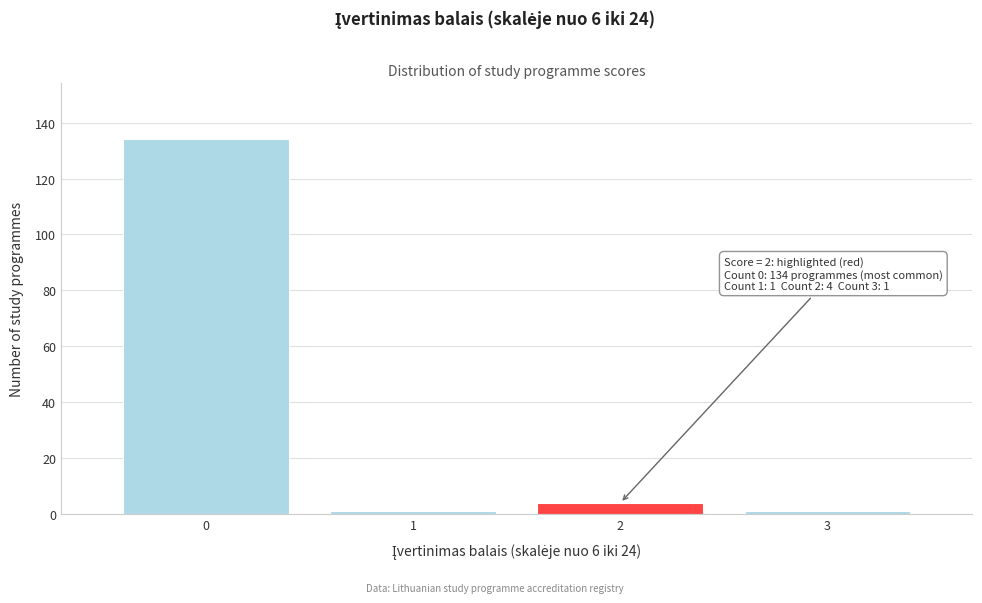

Reading right to left, what are all the values shown in this chart?

1	4	1	134